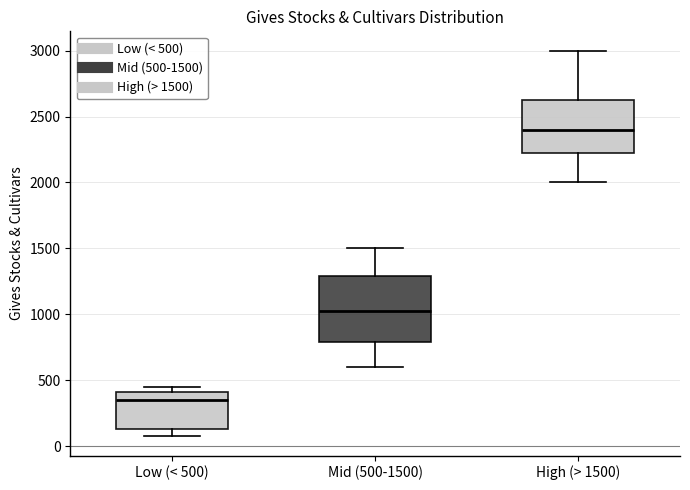

Reading left to right, read every box against the y-axis: the position of its median line, the range the box covers, and the ends of its whiskers. The values are not printed on the chart, so give them approximately, as read against the axis.

Low (< 500): median 350, box 150 to 400, whiskers 100 to 450
Mid (500-1500): median 1050, box 800 to 1300, whiskers 600 to 1500
High (> 1500): median 2400, box 2250 to 2650, whiskers 2000 to 3000